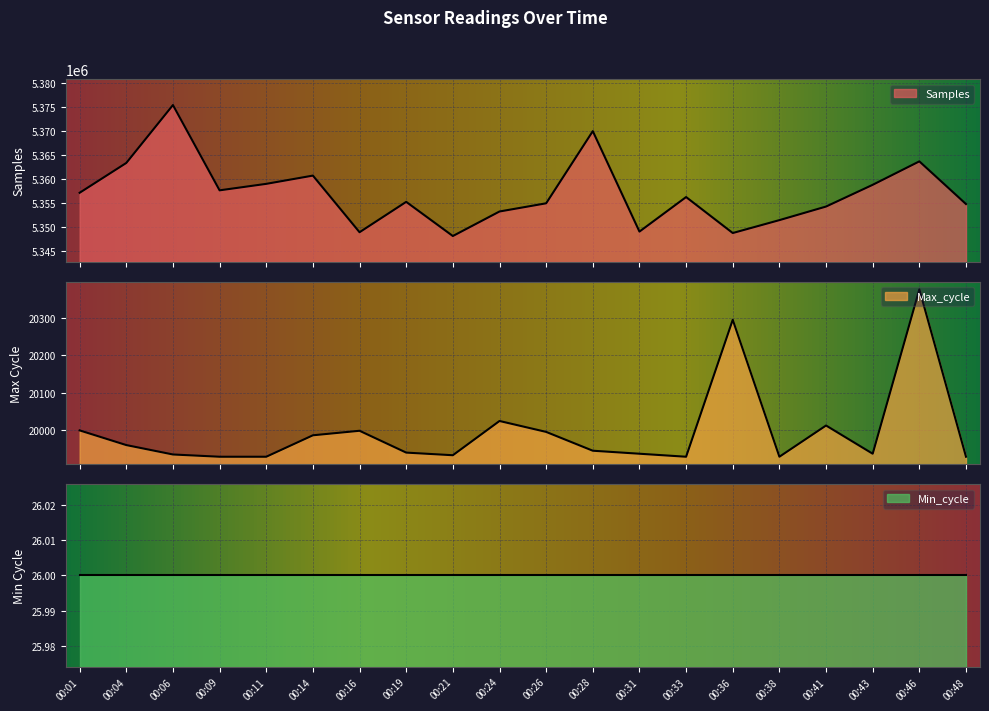

What is the value of the Samples point at the 1st from the left?

5357147